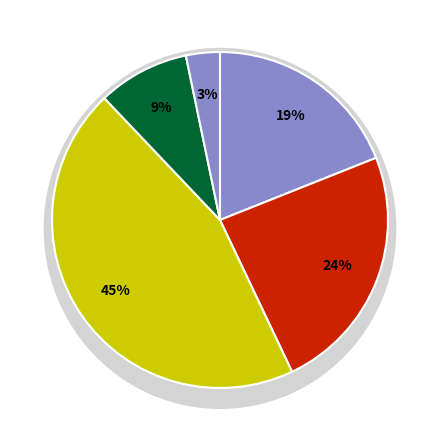

What percentage is the 群馬県 slice, to the nearest percent?

3%